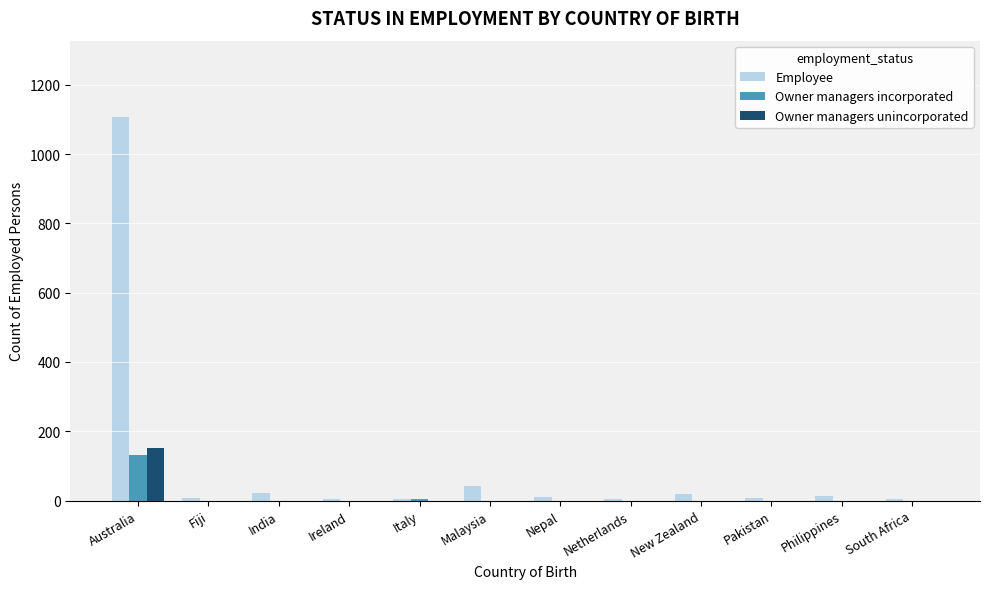

What is the greatest value displayed?

1106